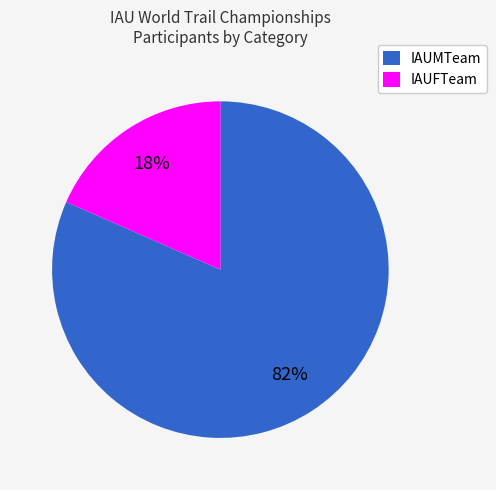

Does any single category account for the majority?

Yes